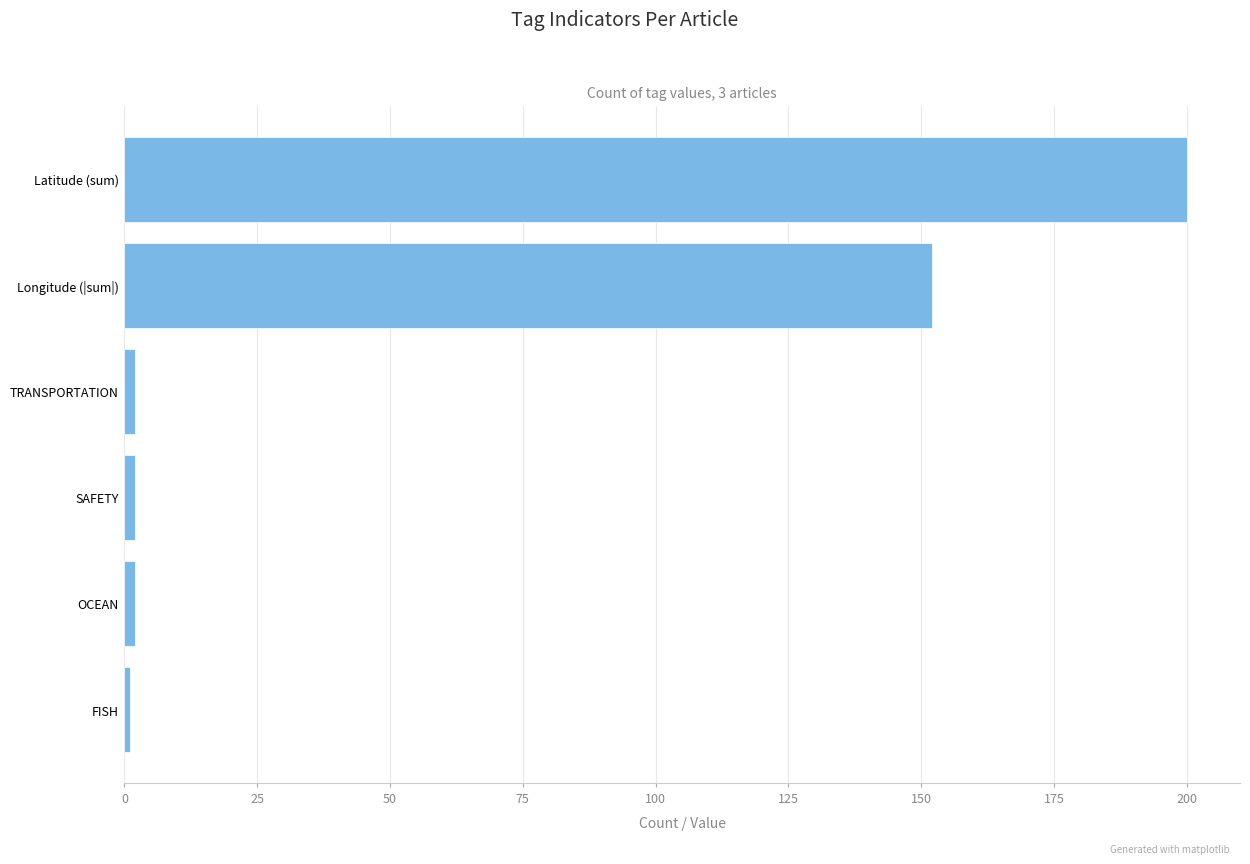

Between Latitude (sum) and FISH, which is larger?

Latitude (sum)